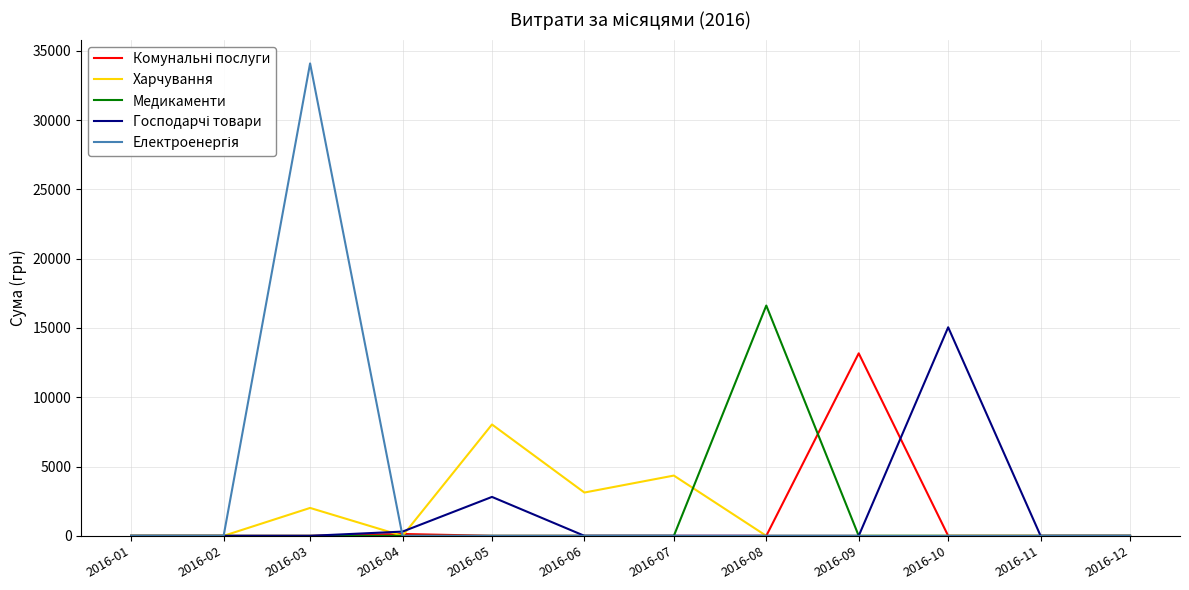

What is the difference between the highest and lowest values at 2016-10?

15048.0